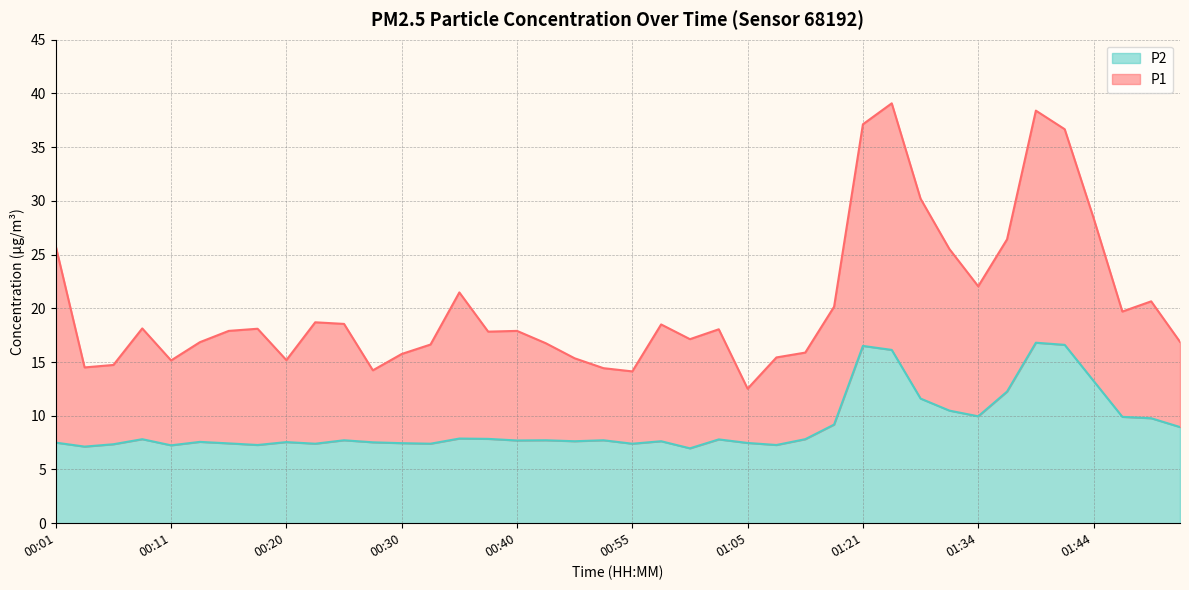

Which series has the largest total across all categories?

P1